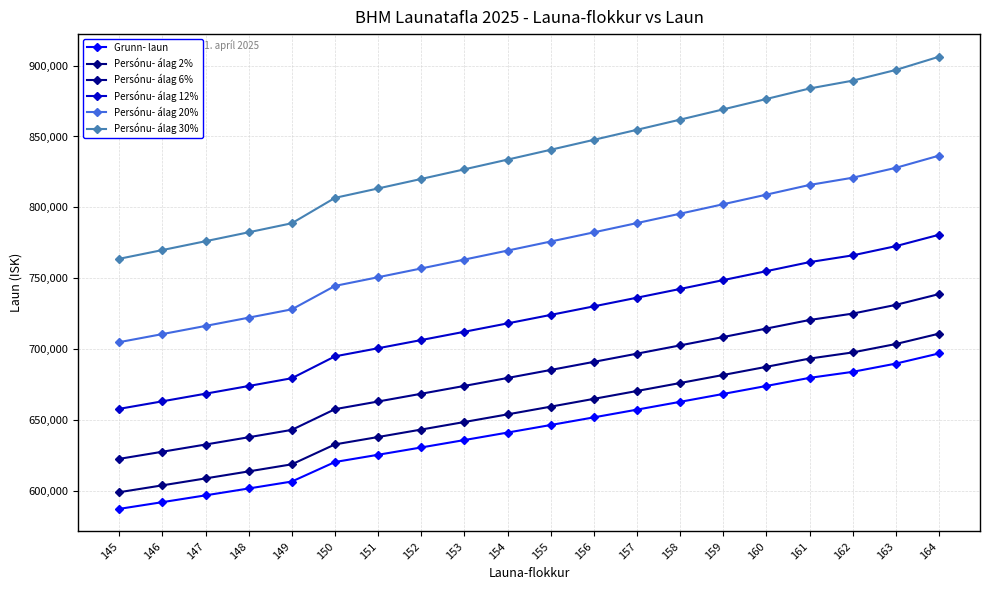

What is the value of the Persónu- álag 20% point at the 11th from the left?

775968